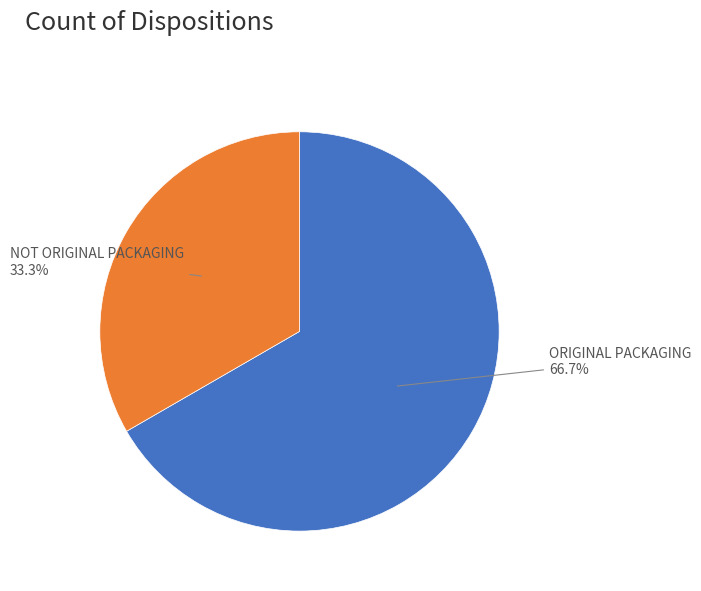

Does any single category account for the majority?

Yes